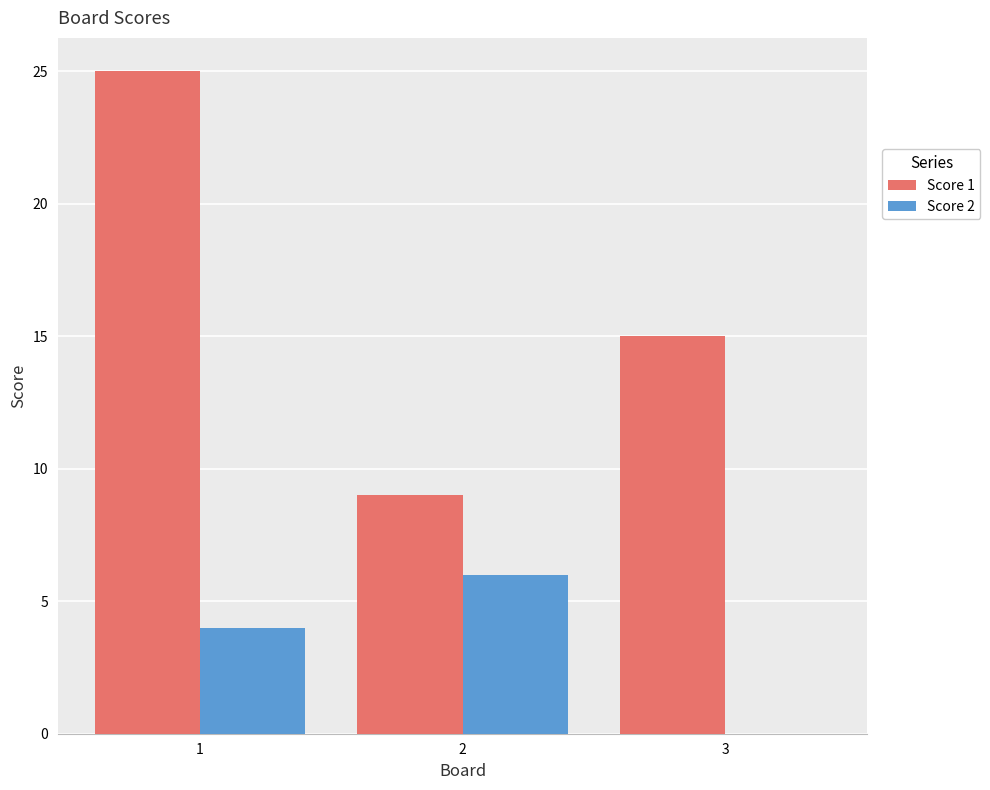

Is the value of Score 2 at 1 greater than the value of Score 1 at 1?

No